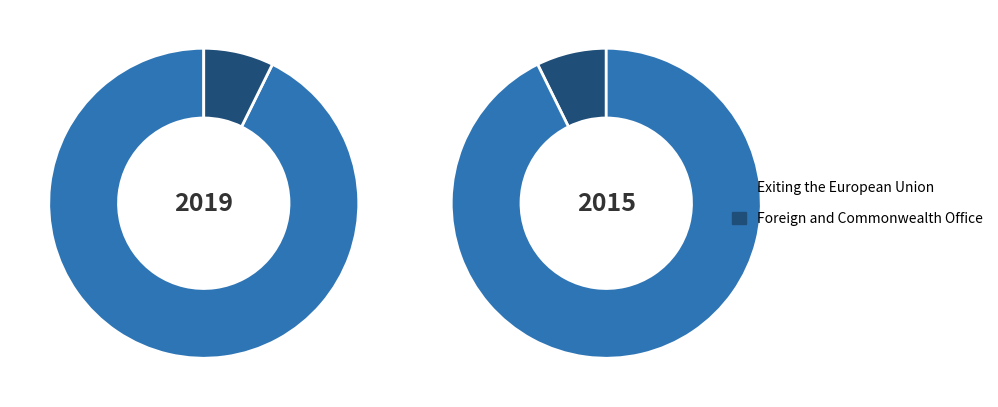

Which series has the largest range (max minus min)?

2019